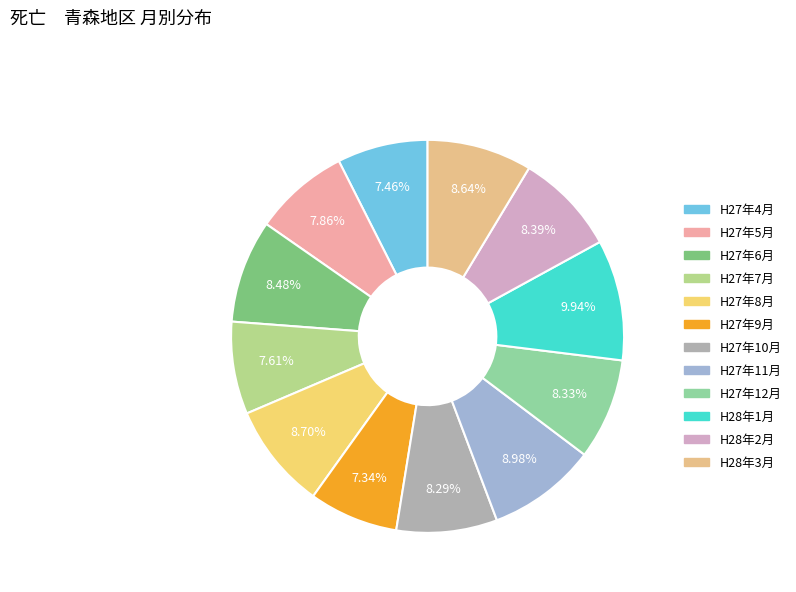

How many segments does this pie chart have?

12